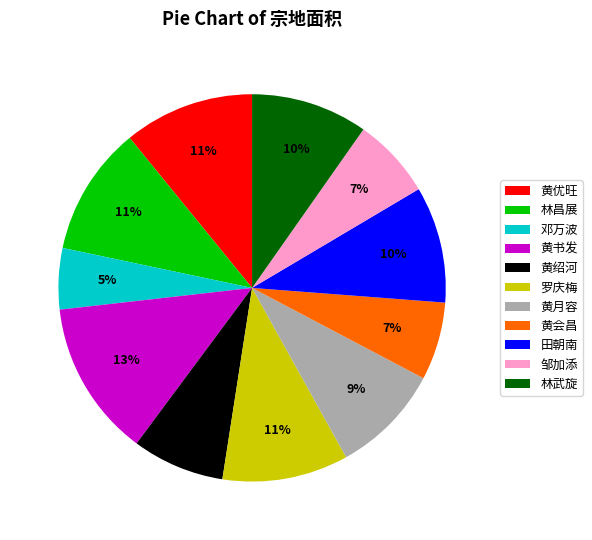

Between 林昌展 and 黄书发, which is larger?

黄书发